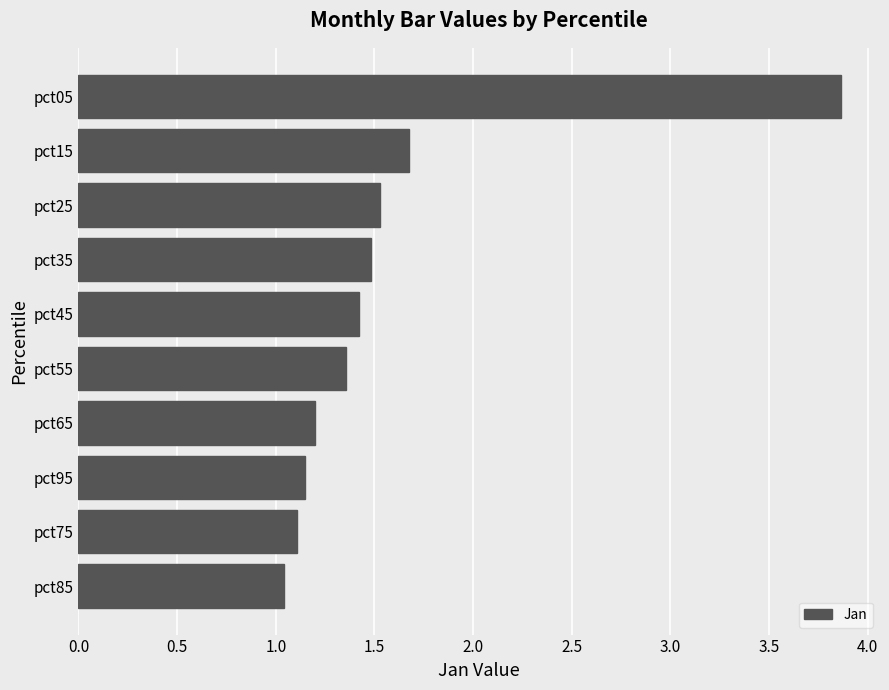

List the labels in order of value, largest first.

pct05, pct15, pct25, pct35, pct45, pct55, pct65, pct95, pct75, pct85